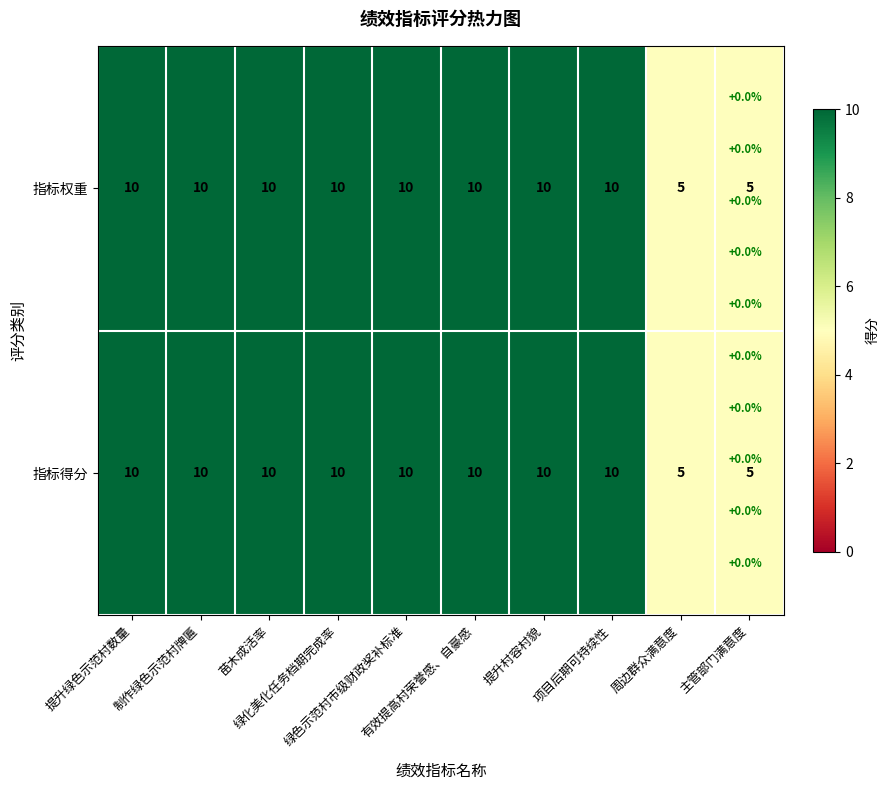

Count the 指标得分 values in the range 10 to 11.

8